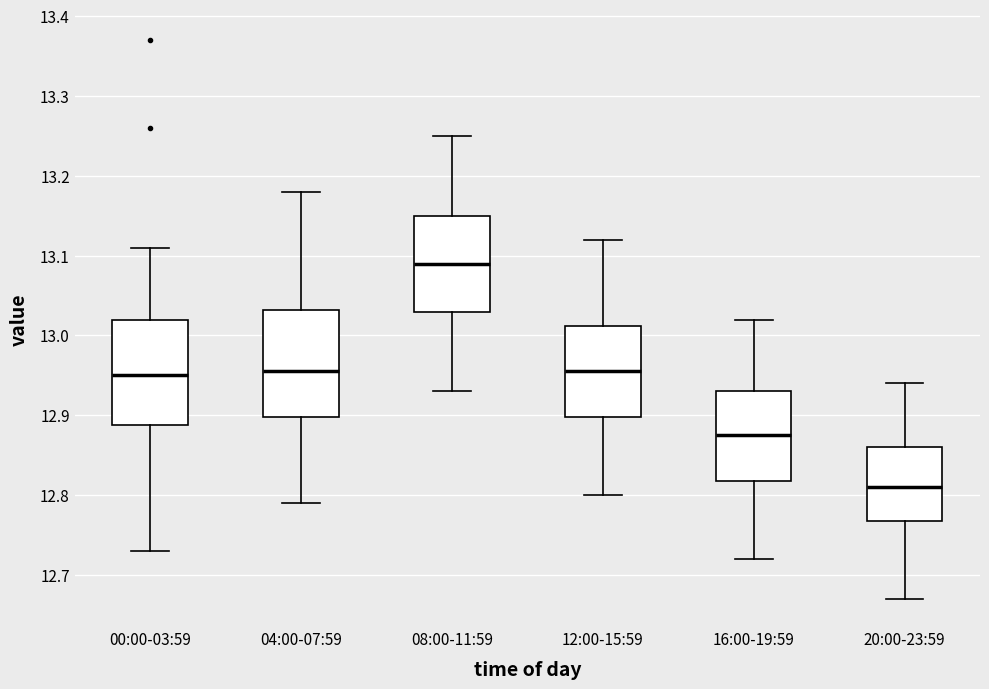

Where does the lower whisker of the box for 04:00-07:59 end on the y-axis? The values are not printed on the chart, so give them approximately, as read against the axis.

12.79